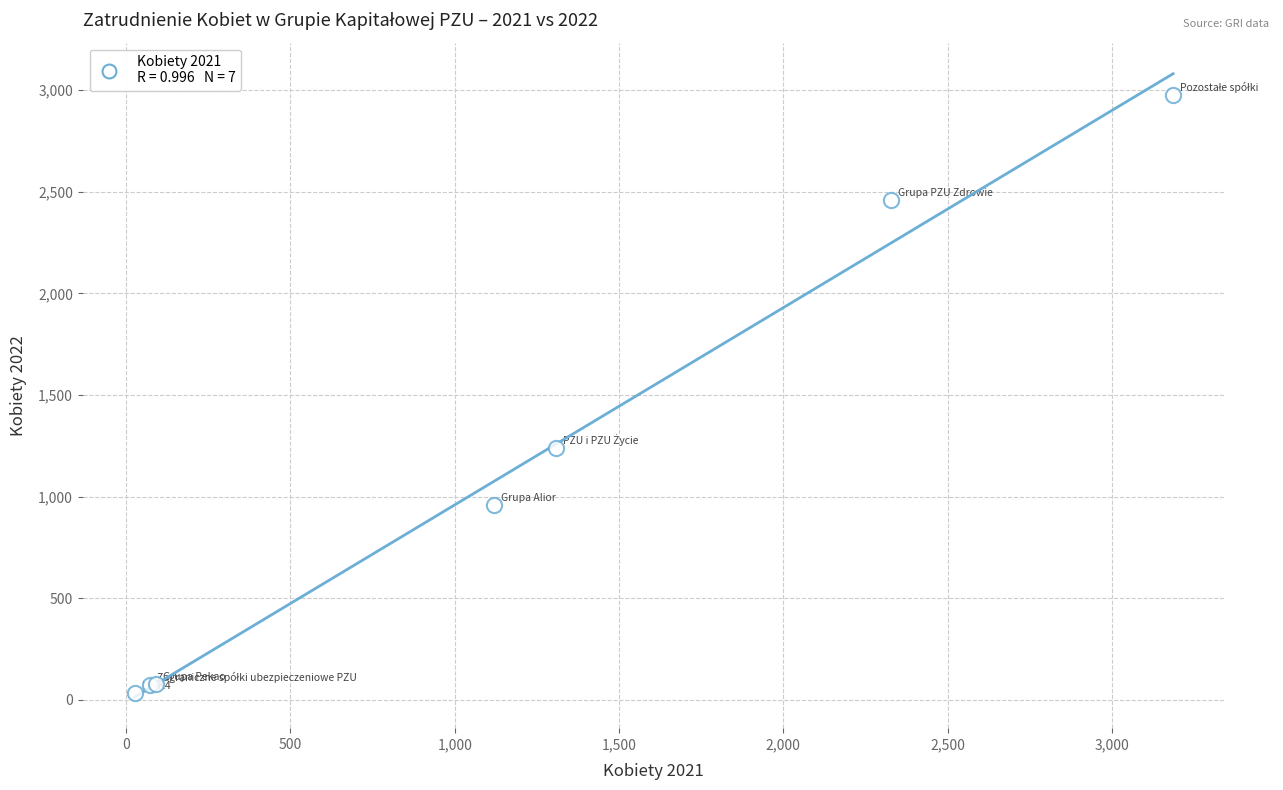

What Y value in the scatter plot is closest to 1504?

1237